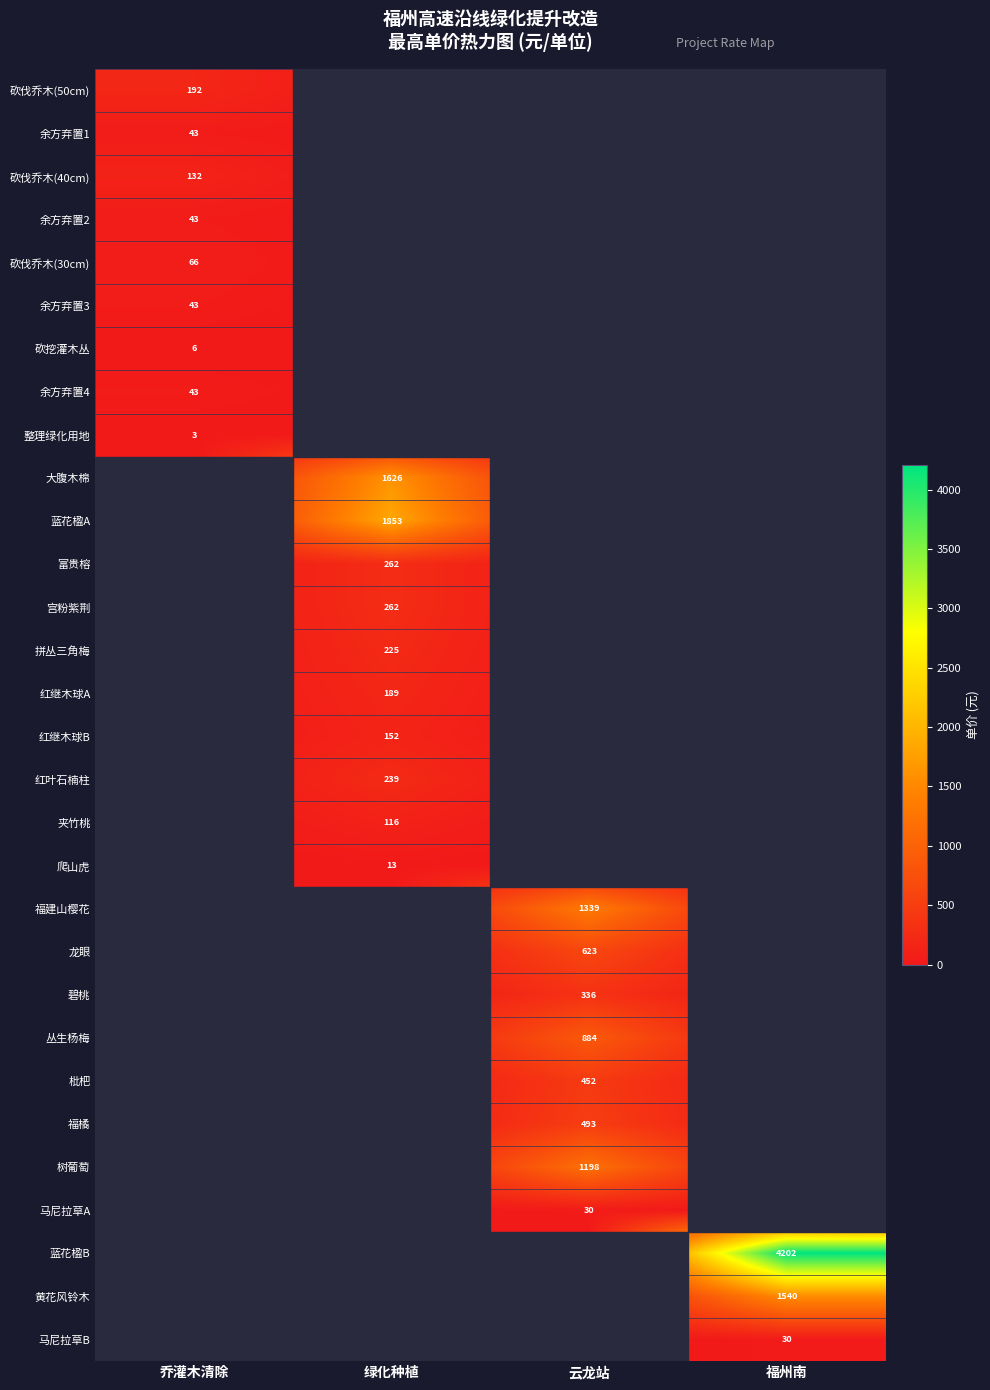

What is the total value across all series at 绿化种植?

4937.4